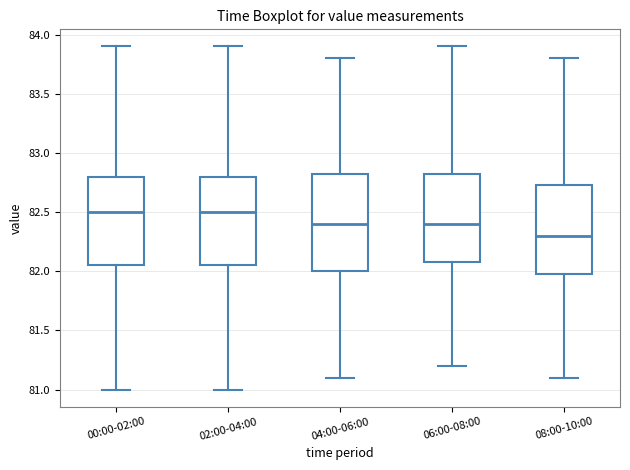

Where does the upper whisker of the box for 02:00-04:00 end on the y-axis? The values are not printed on the chart, so give them approximately, as read against the axis.

83.90